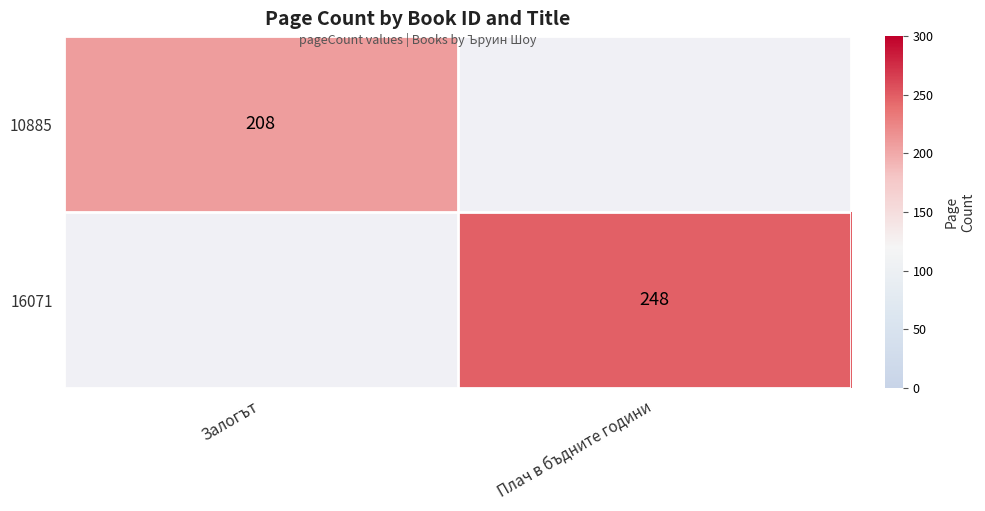

The 16071 series shows 248 at Плач в бъдните години. True or false?

True